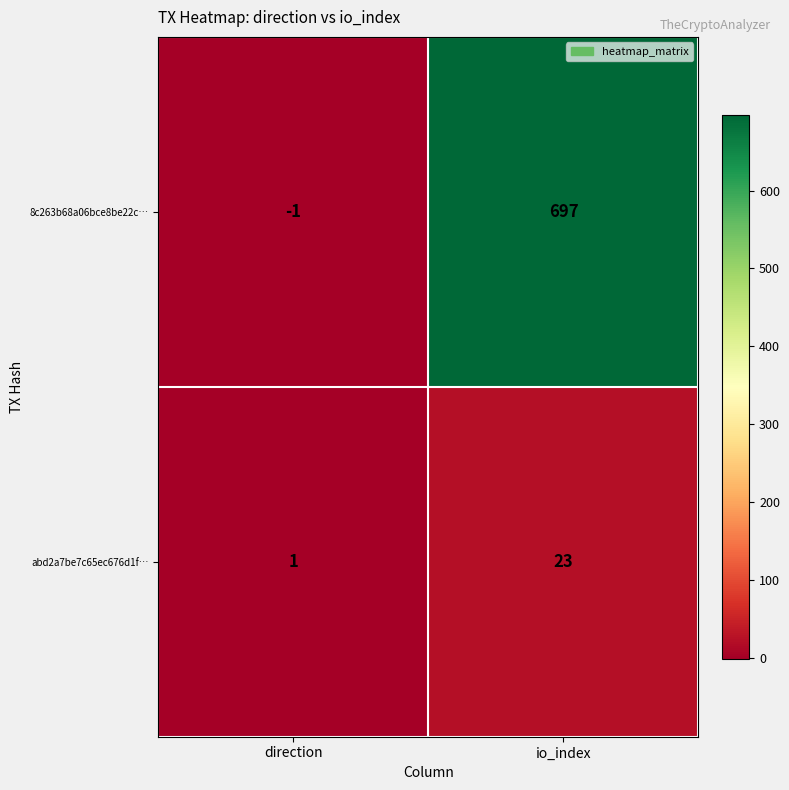

List the series in order of their peak value, lowest first.

abd2a7be7c65ec676d1f…, 8c263b68a06bce8be22c…